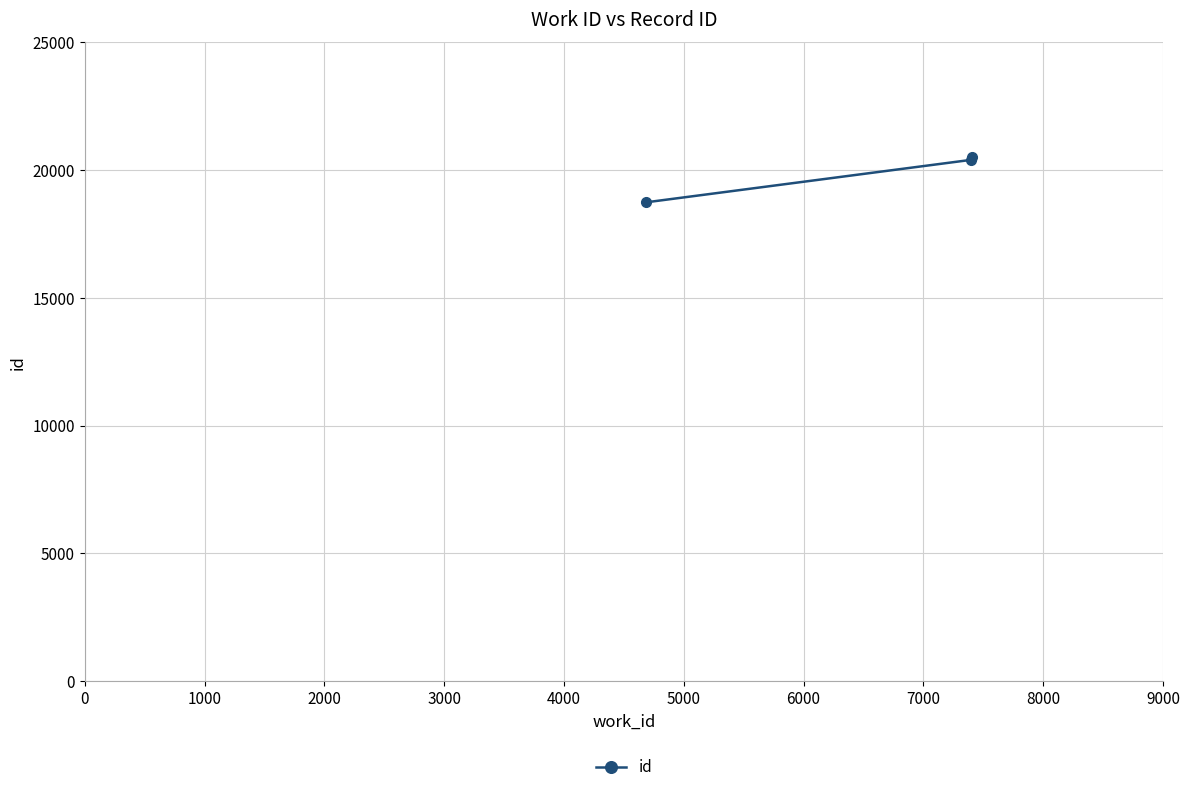

What is the greatest value displayed?

20516